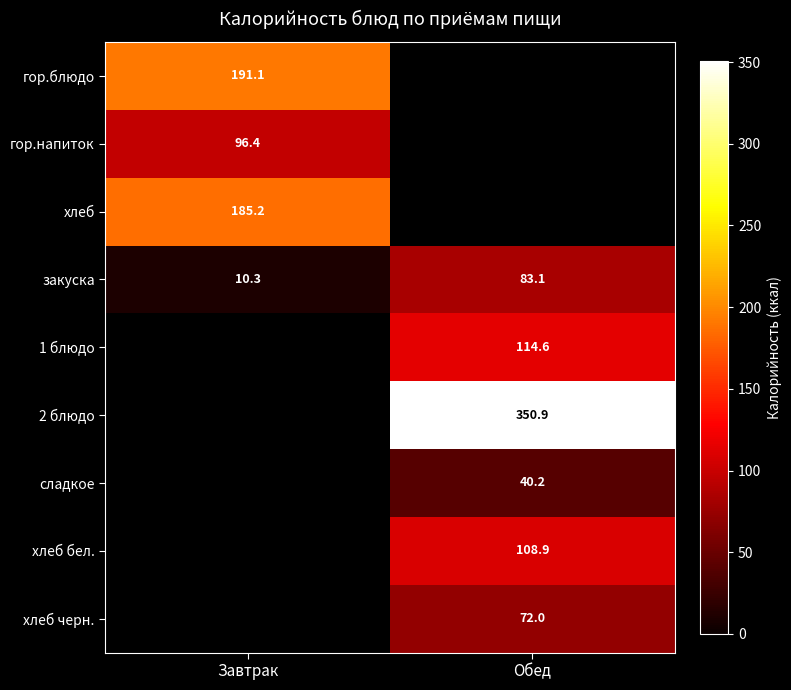

Between Обед and Завтрак, which is larger?

Завтрак